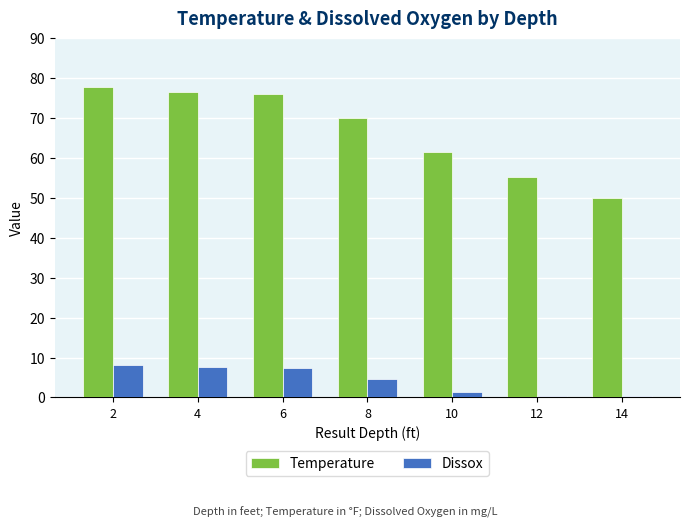

The Temperature series shows 50.0 at 14. True or false?

True